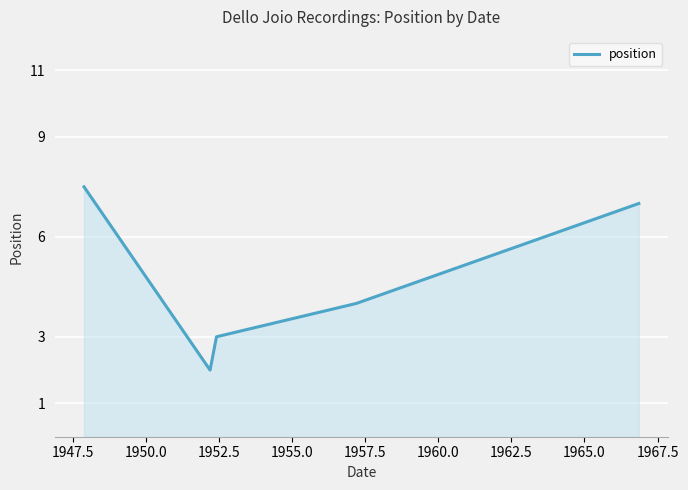

True or false: there are more than 0 points higher than both neighbors.

False